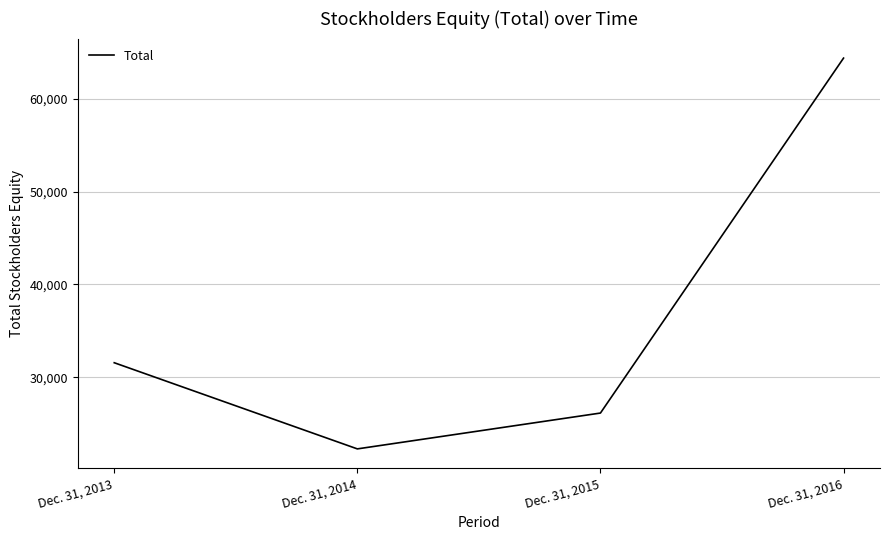

Where is the data nearest to the value 43323?

Dec. 31, 2013